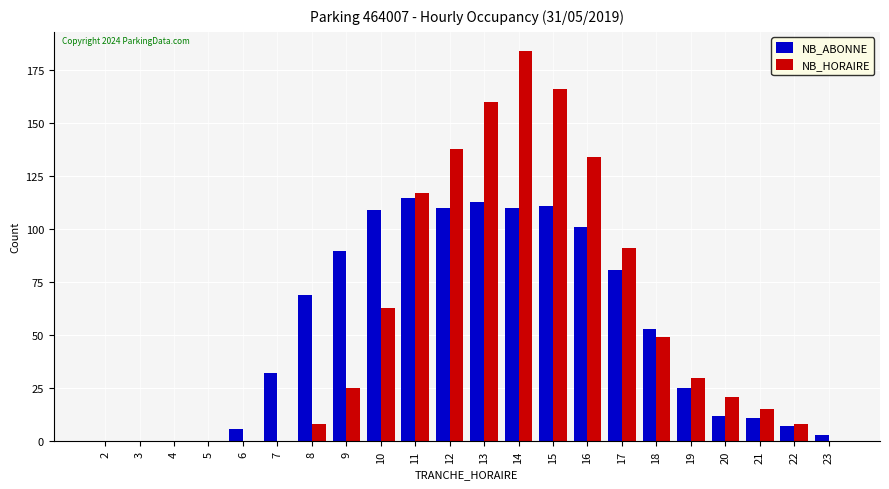

Which series has the largest range (max minus min)?

NB_HORAIRE